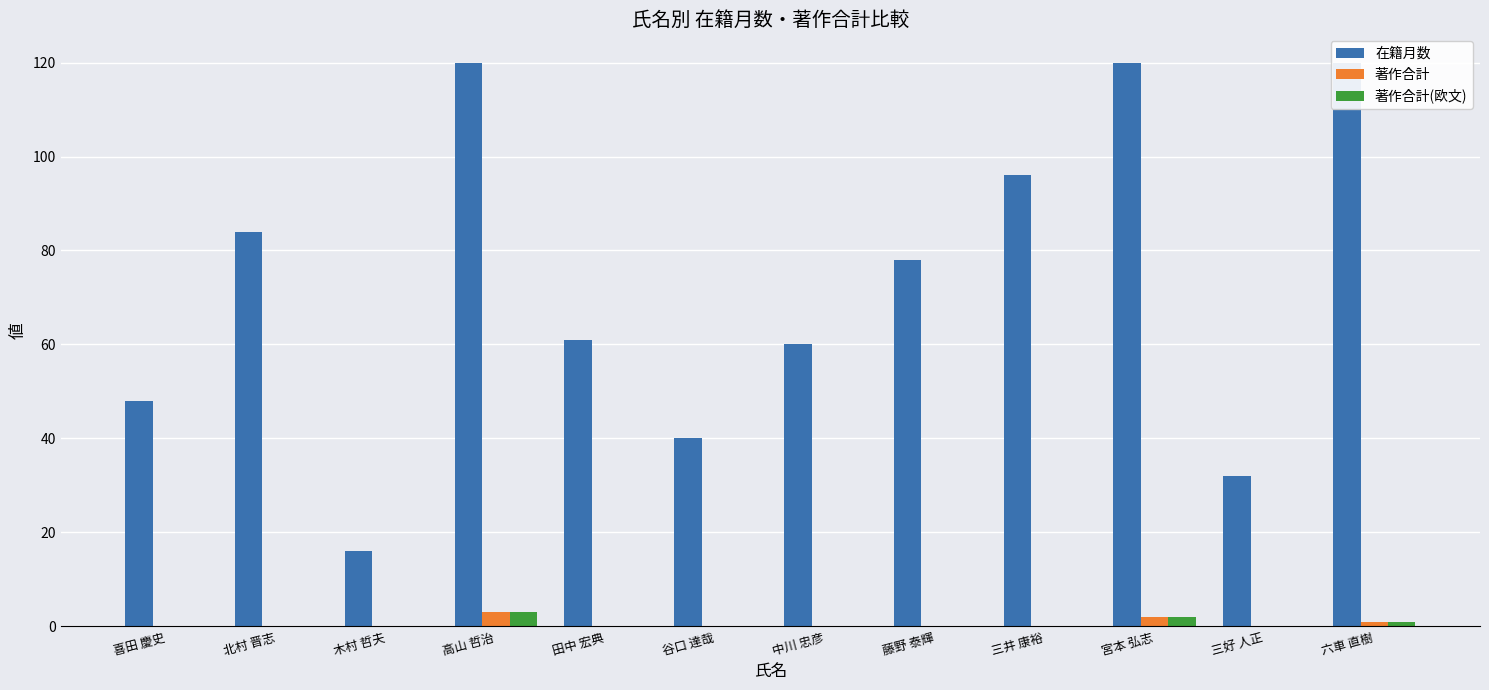

What is the difference between the 著作合計 values at 木村 哲夫 and 六車 直樹?

1